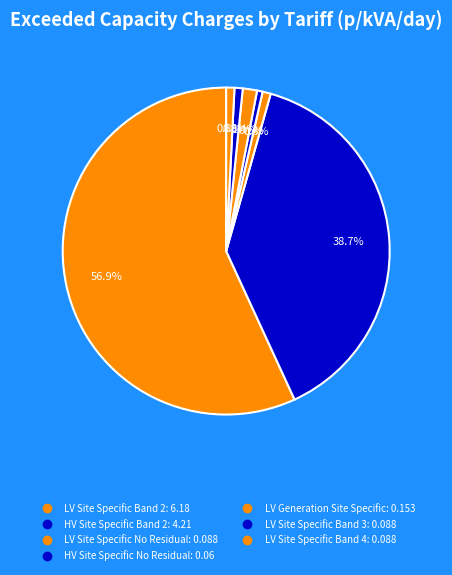

How many slices are in this pie chart?

7